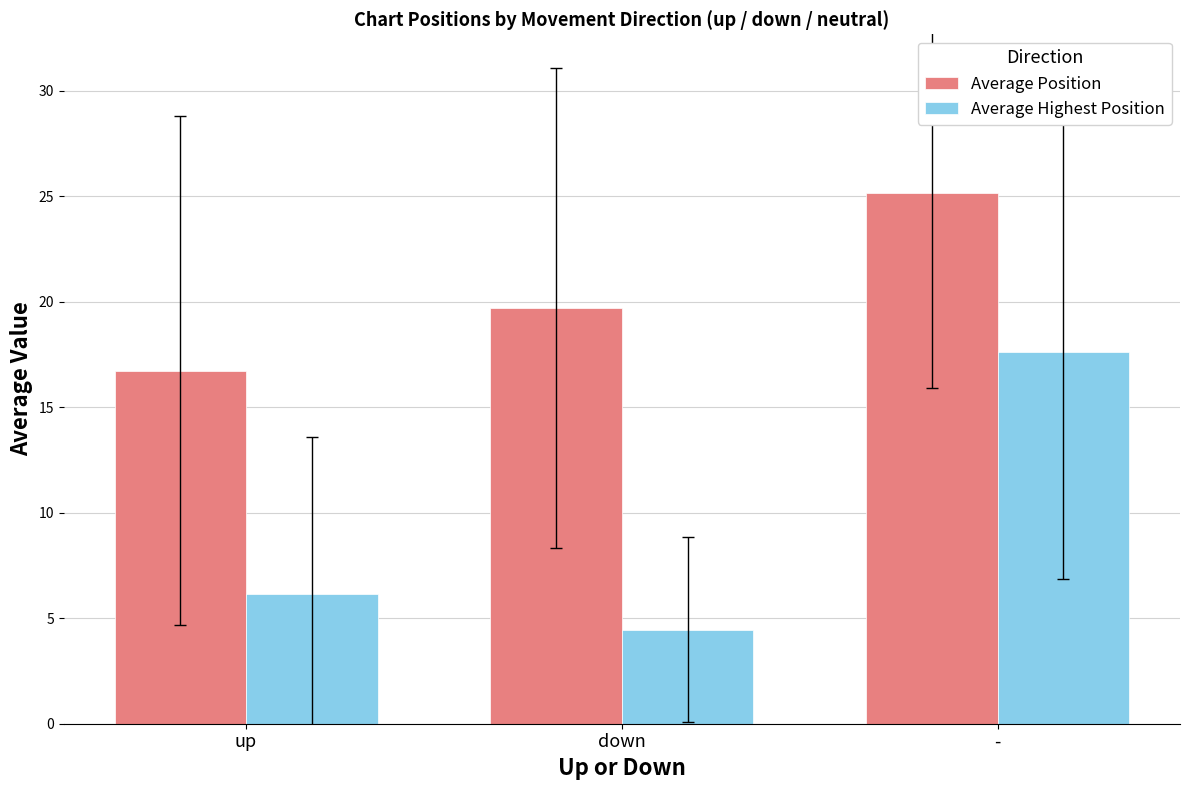

What is the value of the Average Position bar at the 3rd from the left?

25.1